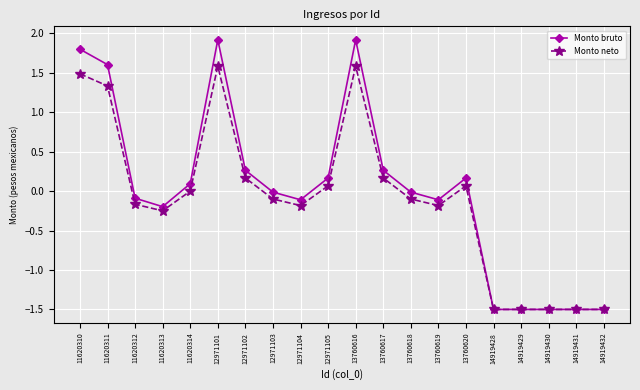

How many data points does each series have?

20